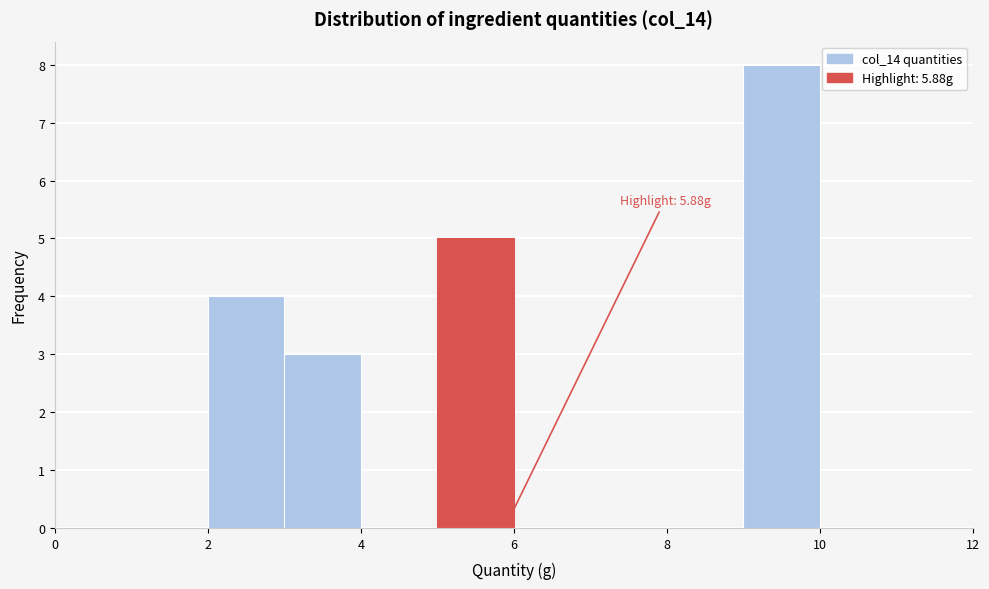

Which range on the x-axis has the tallest bar?

9 to 10